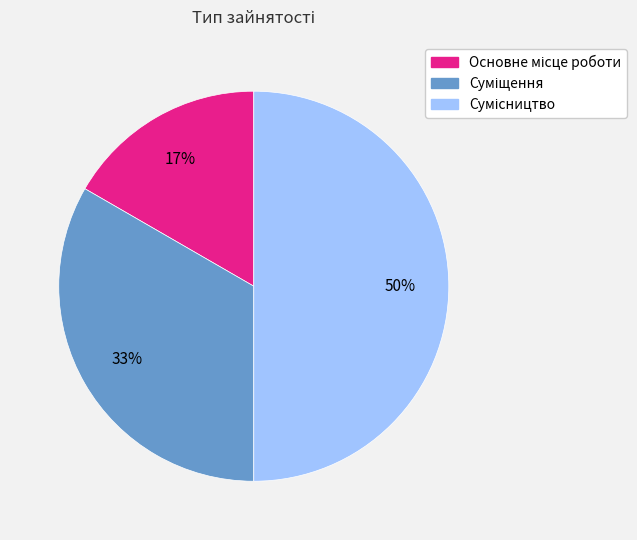

Count the number of slices in the pie.

3